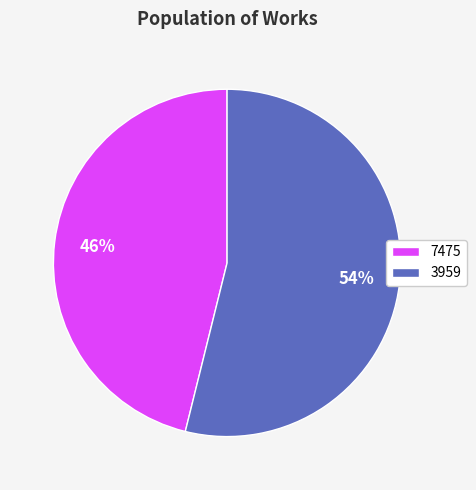

Count the number of slices in the pie.

2